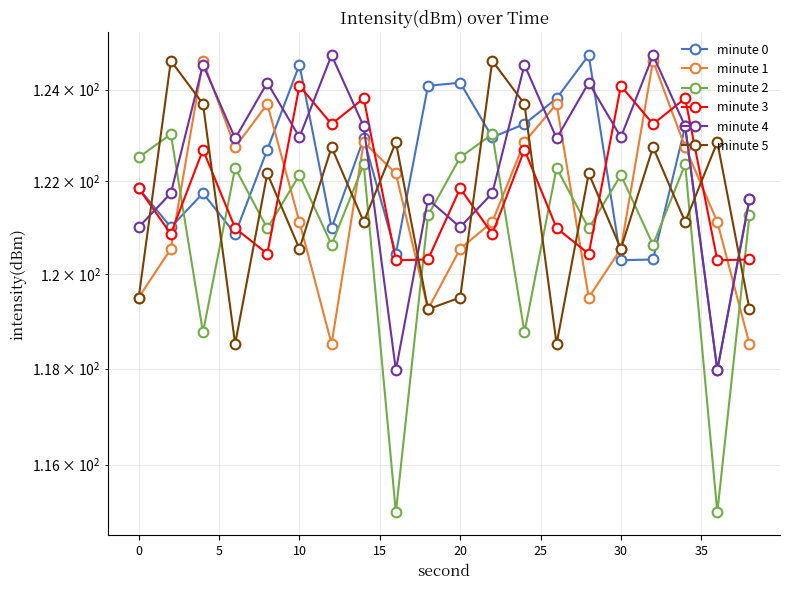

True or false: minute 4 has a value of 32.8 at 5.

False